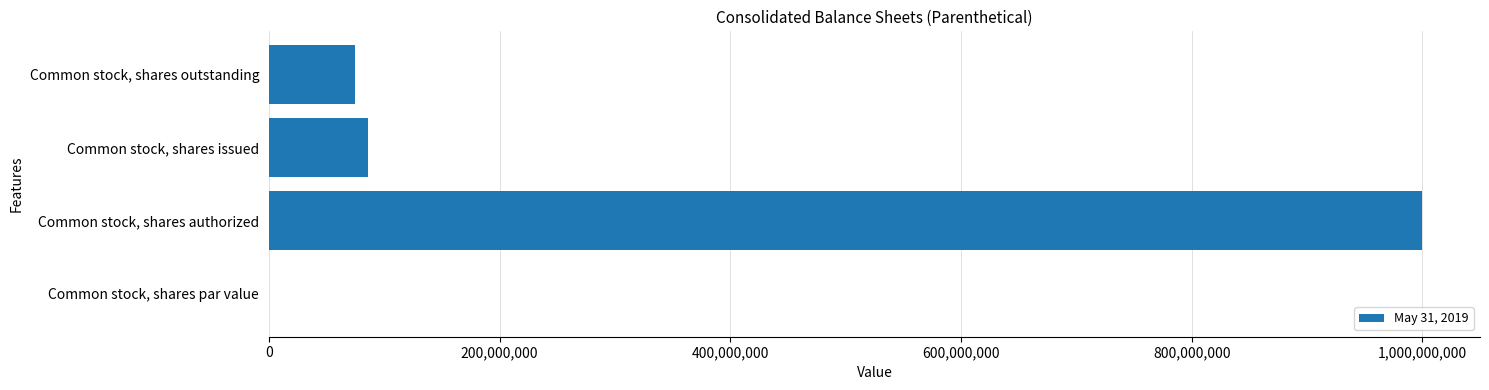

Is it true that the value at Common stock, shares issued is 86264000.0?

True